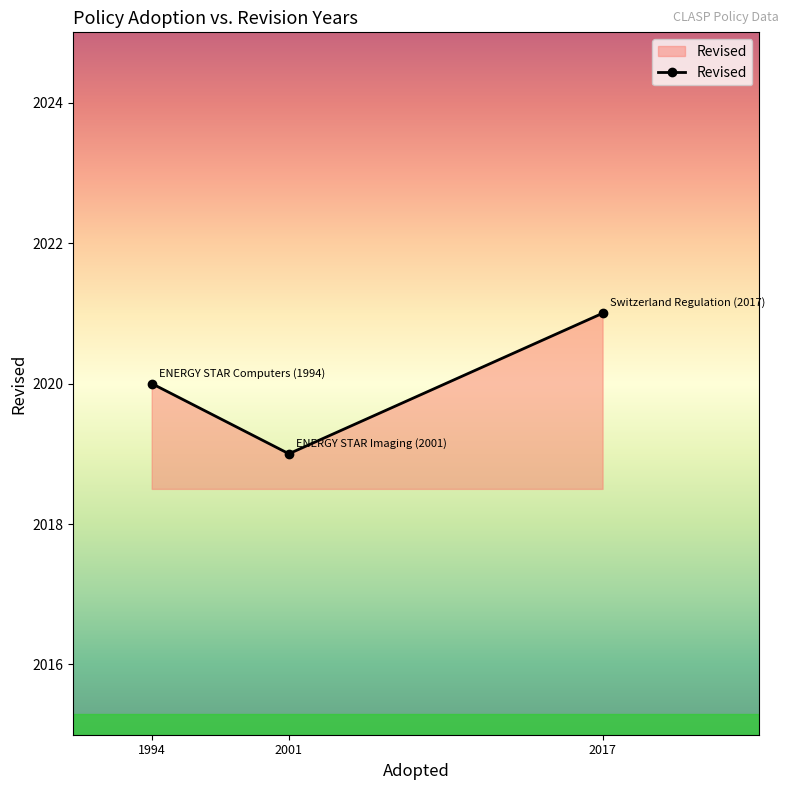

How many series are shown in this chart?

1